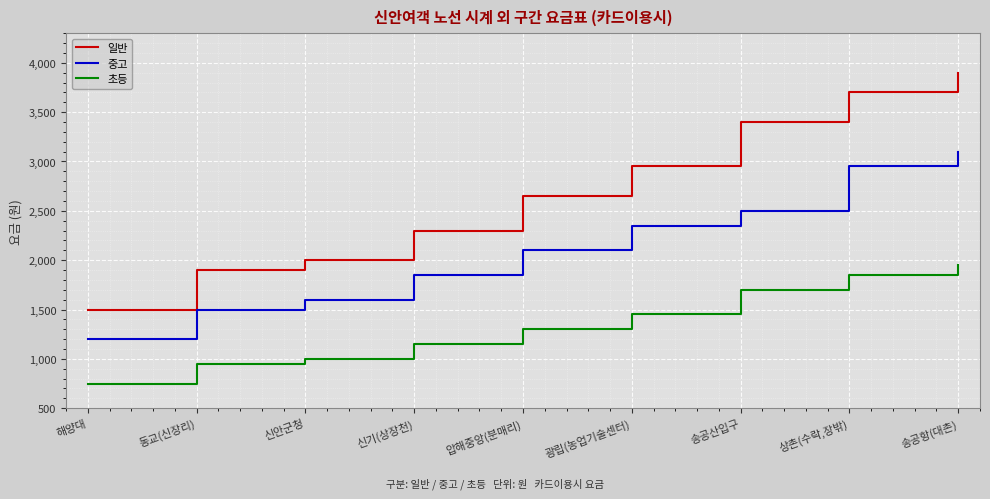

List the series in order of their peak value, highest first.

일반, 중고, 초등